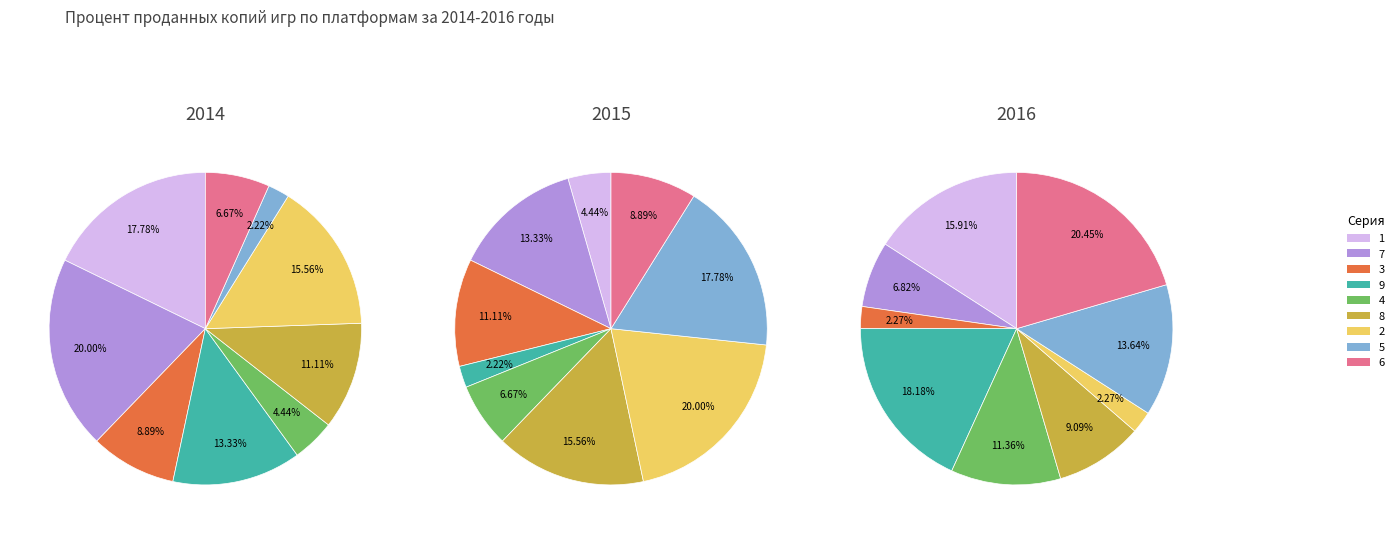

Does 6 represent more than half of the total?

No